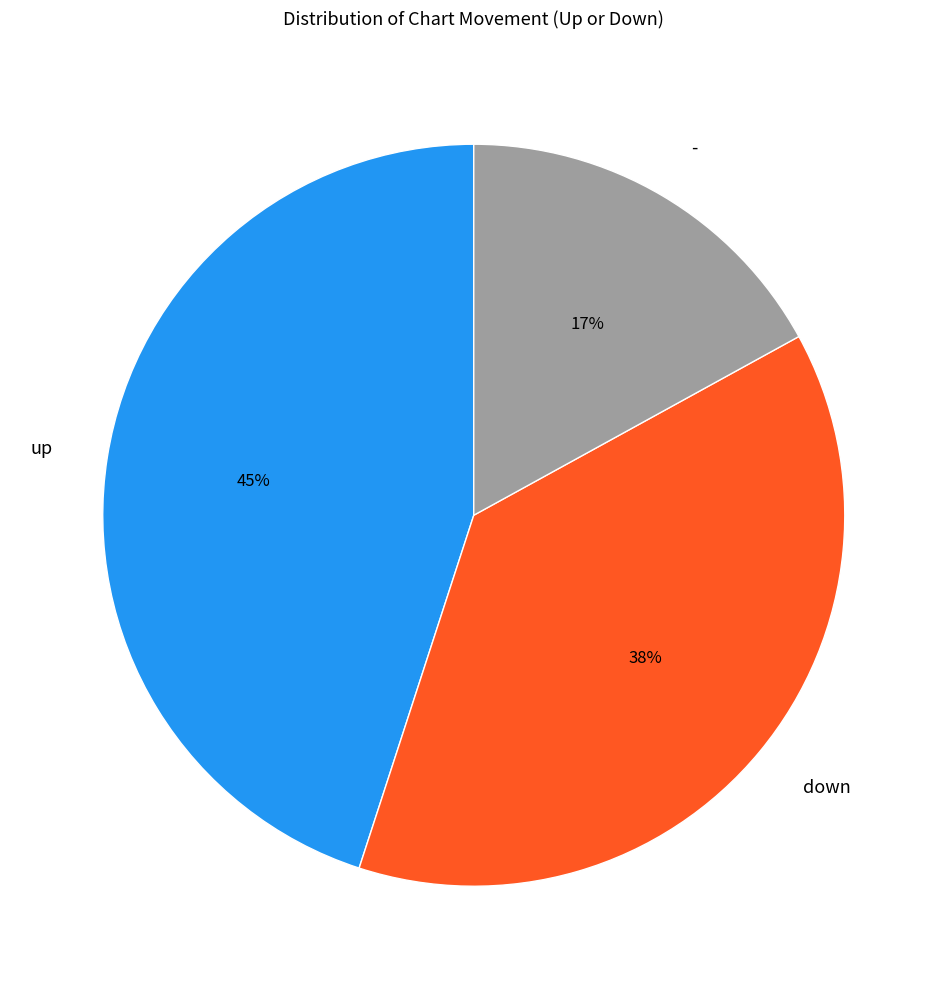

Approximately how many times larger is the value at down compared to -?

2.2